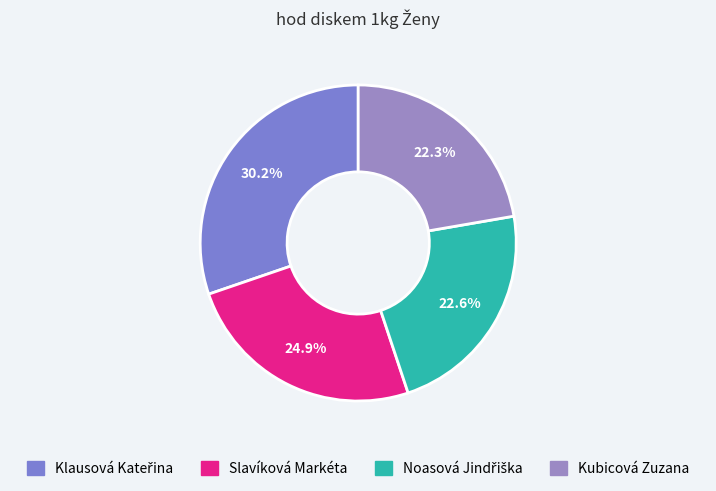

Combined, what portion of the pie is Klausová Kateřina and Slavíková Markéta?

55.1%